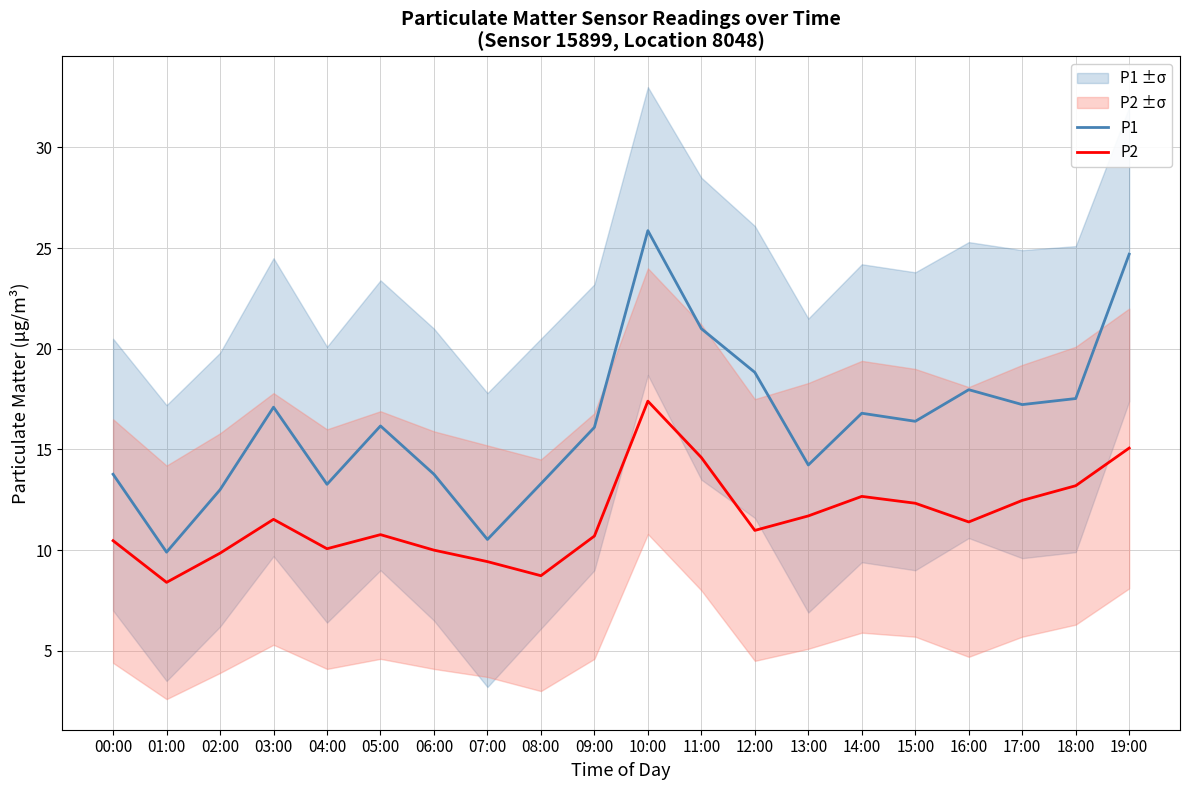

What are all the series names shown in the legend?

P1, P2